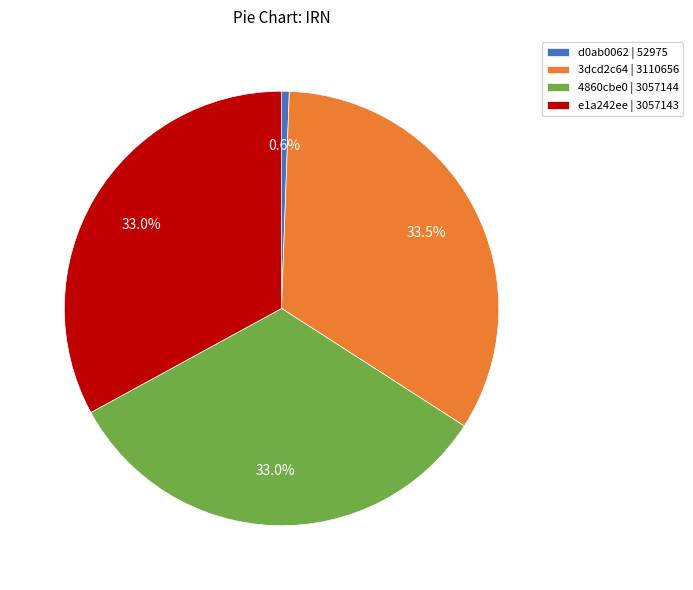

Is there a majority slice in this chart?

No